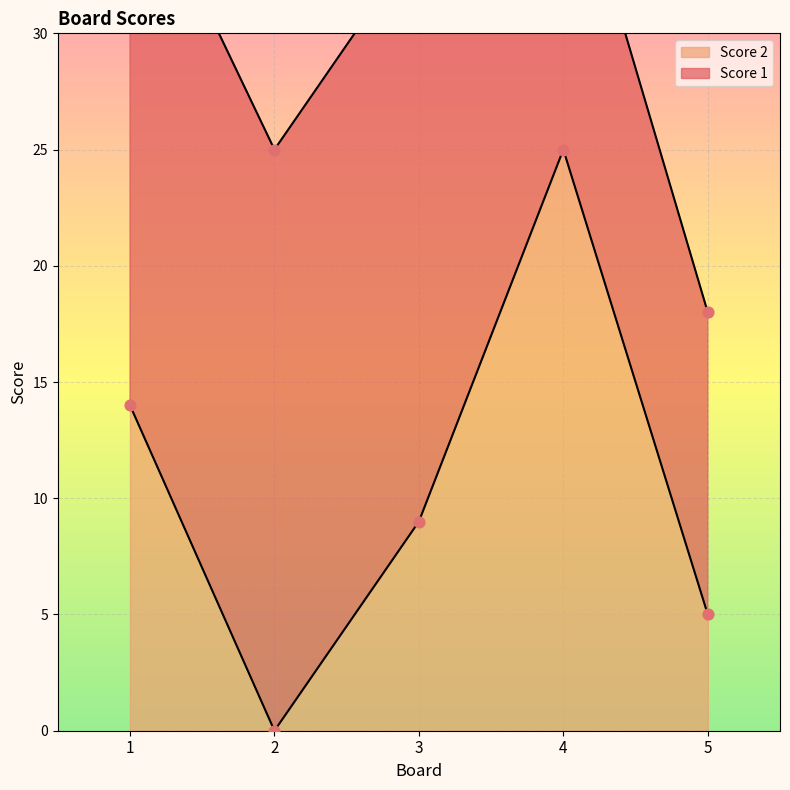

What is the ratio of the value at 5 to the value at 4?

0.2